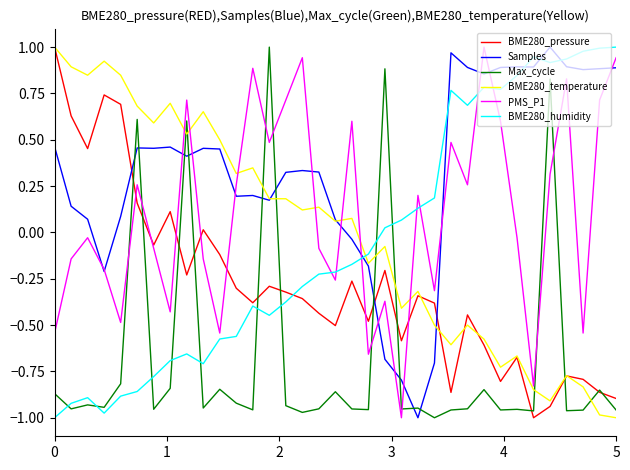

What is the difference between the maximum and minimum values in the Samples series?

2.0